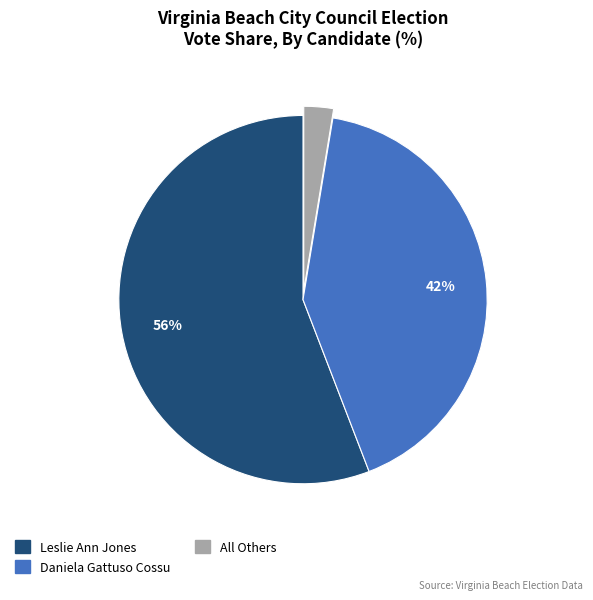

To the nearest percent, what is the average slice percentage?

33%